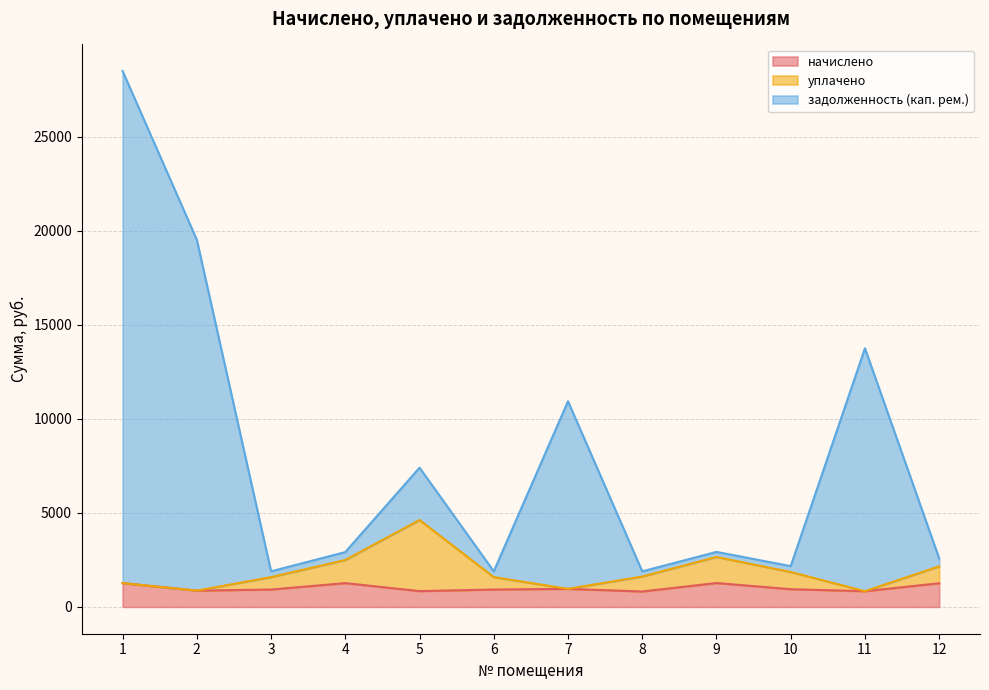

What are all the series names shown in the legend?

начислено, уплачено, задолженность (кап. рем.)